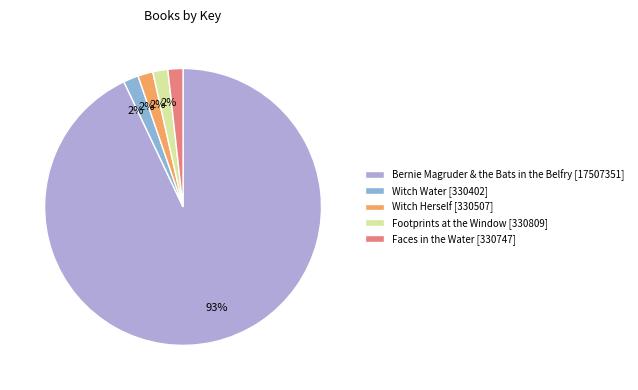

To the nearest percent, what percentage of the pie is Bernie Magruder & the Bats in the Belfry [17507351]?

93%